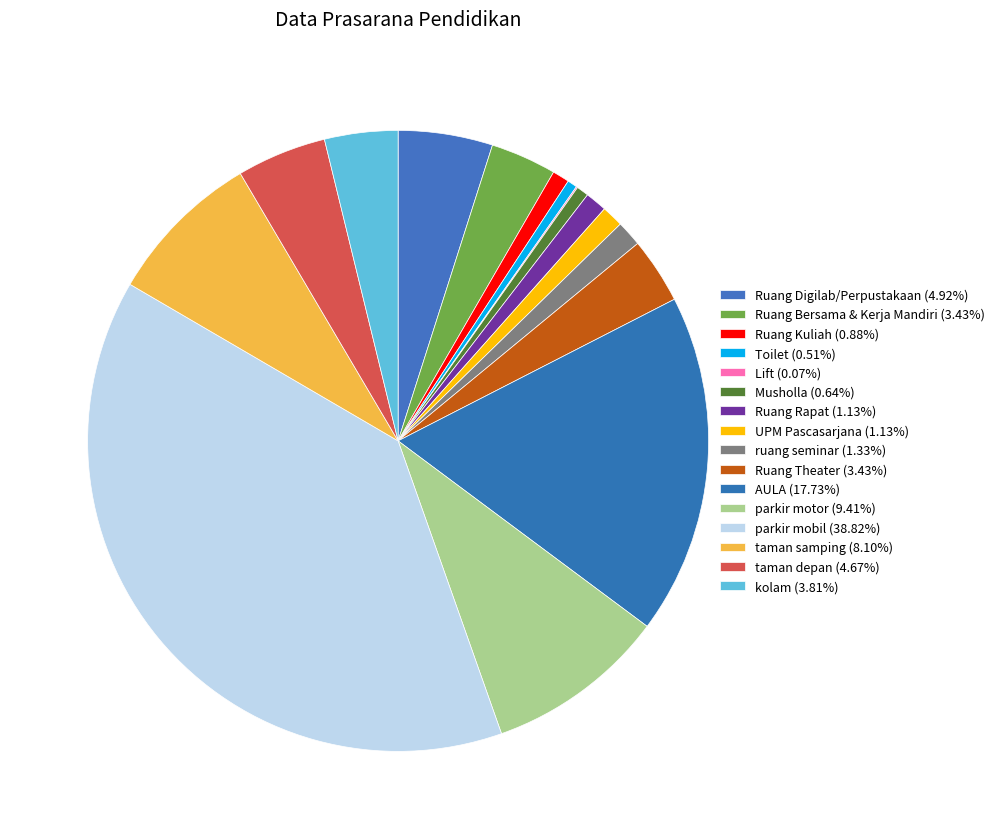

Which slice is the largest?

parkir mobil